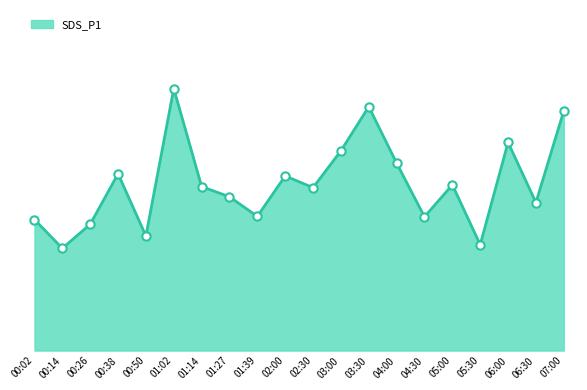

What is the average value?

7.8